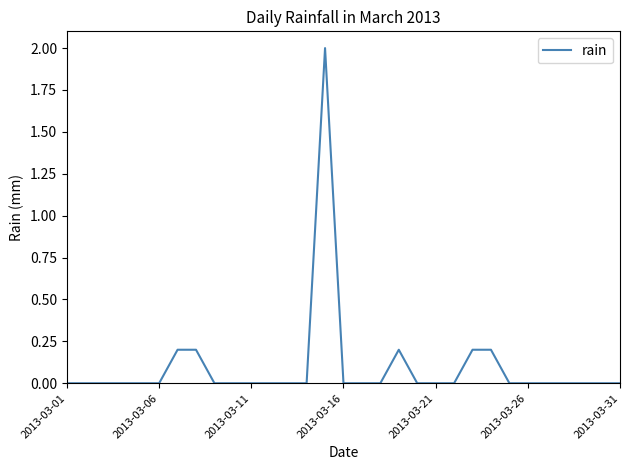

How many lines are shown in the chart?

1